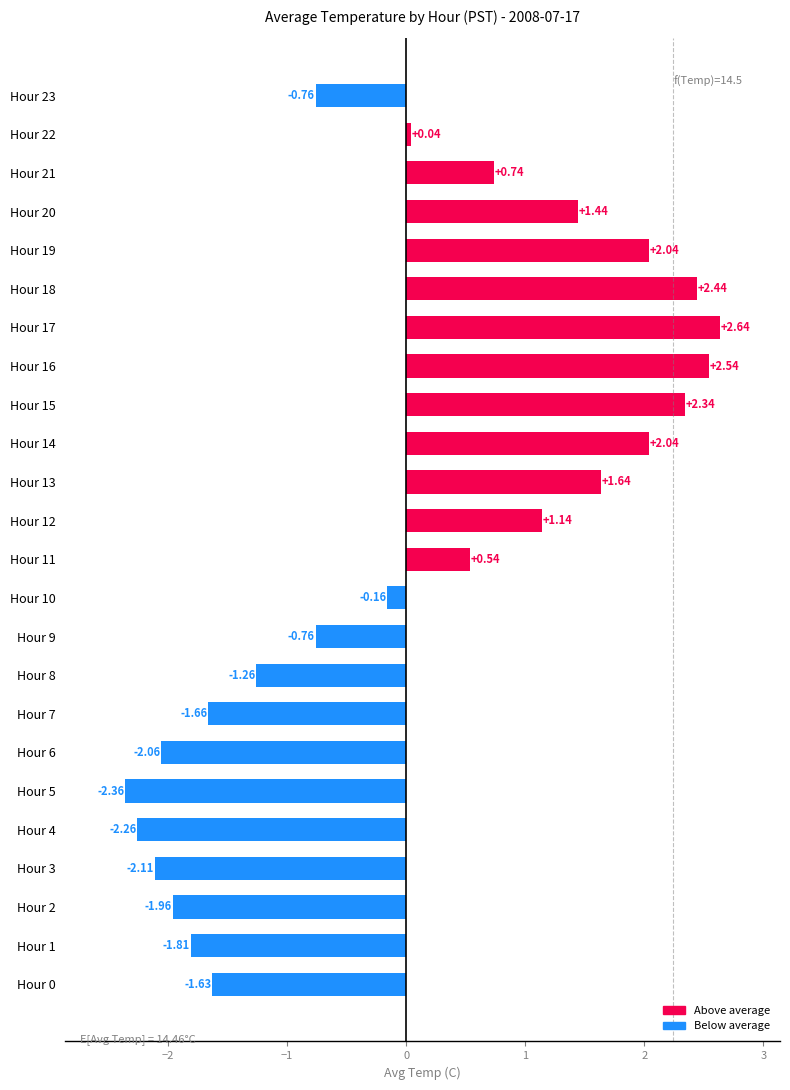

What is the difference between the second highest and minimum values?

4.9